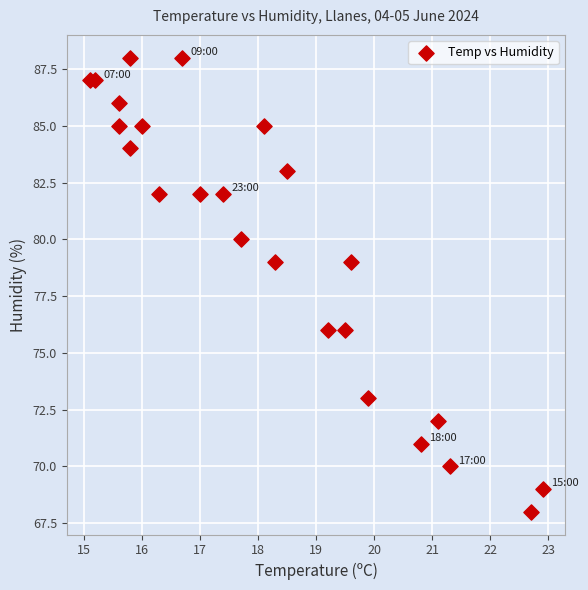

What is the range of Y values (max minus min)?

20